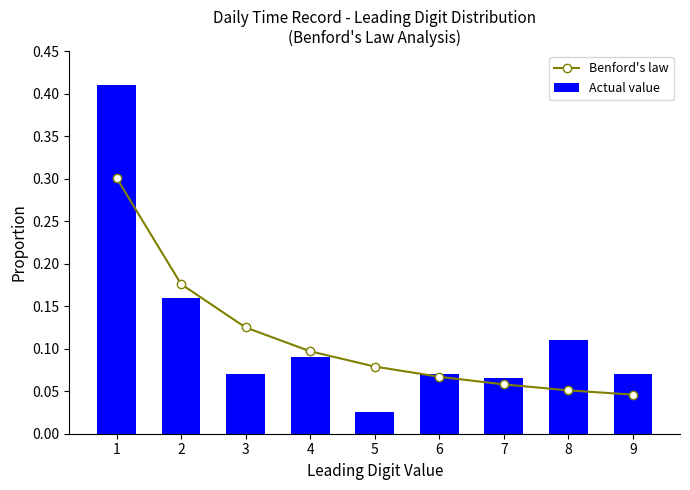

What is the approximate value of Benford's law at 6?

0.1